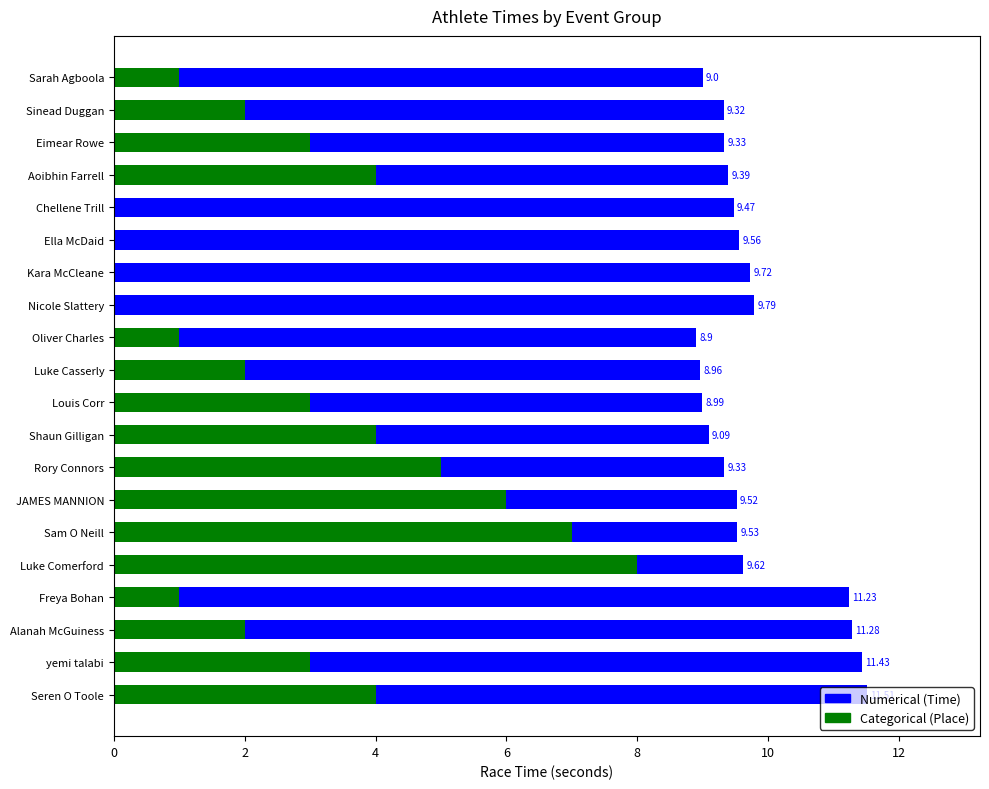

List the series in order of their overall mean, lowest first.

Categorical (Place), Numerical (Time)